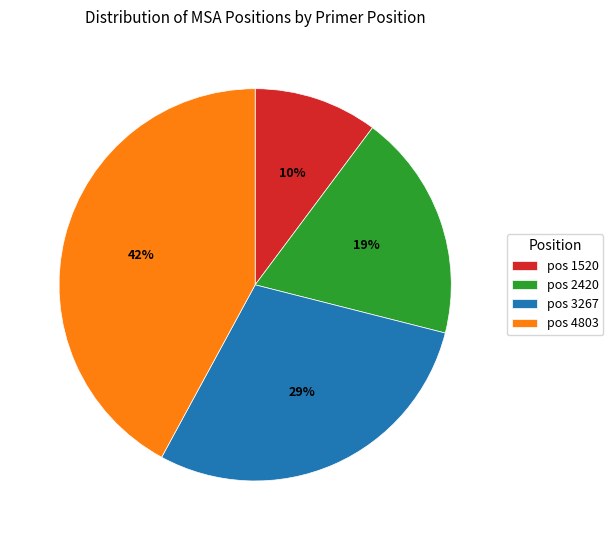

What is the smallest slice in the pie chart?

pos 1520